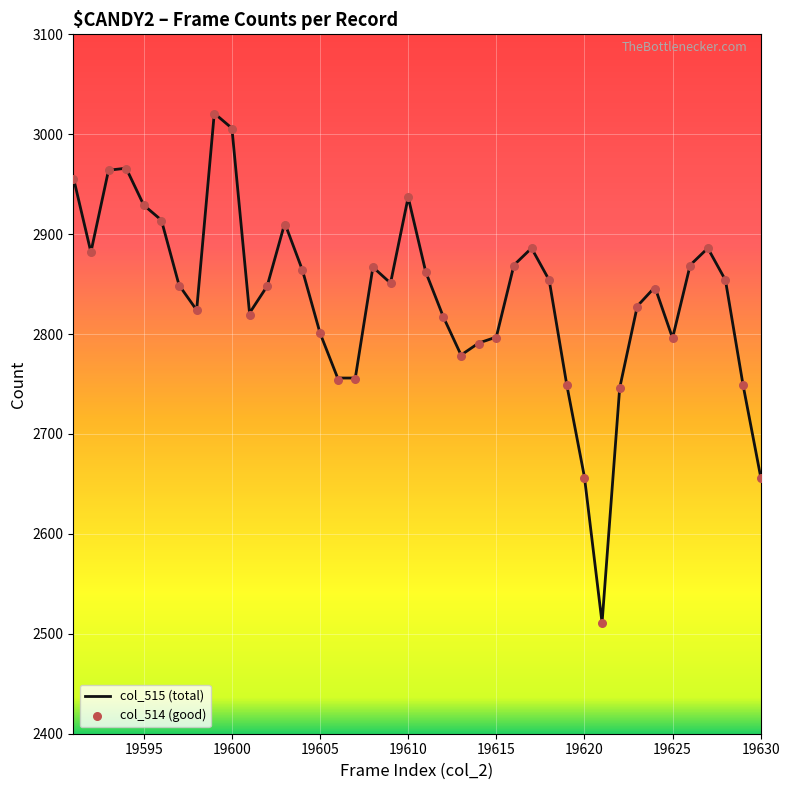

At how many categories does at least one series exceed 2855?

17